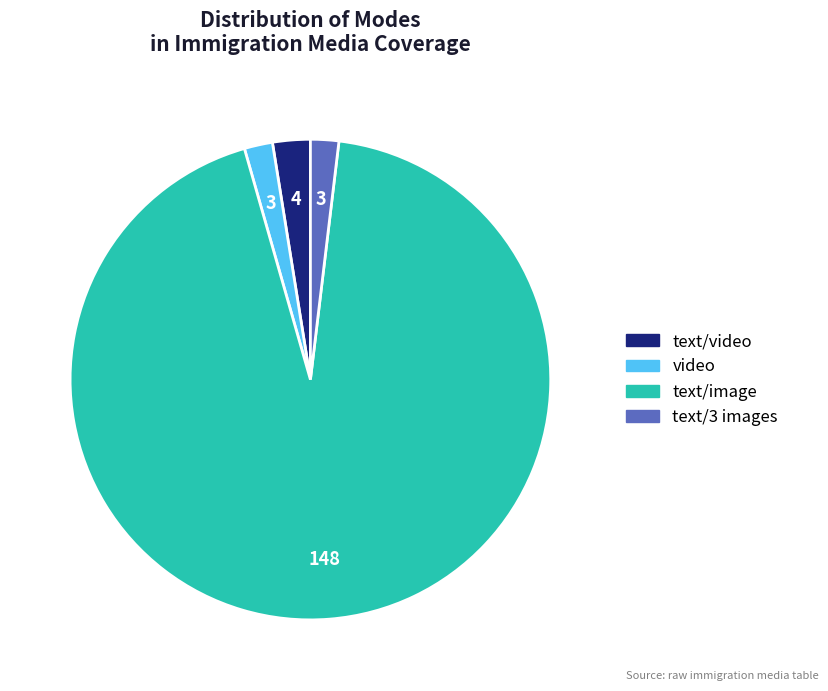

Does text/image represent more than half of the total?

Yes